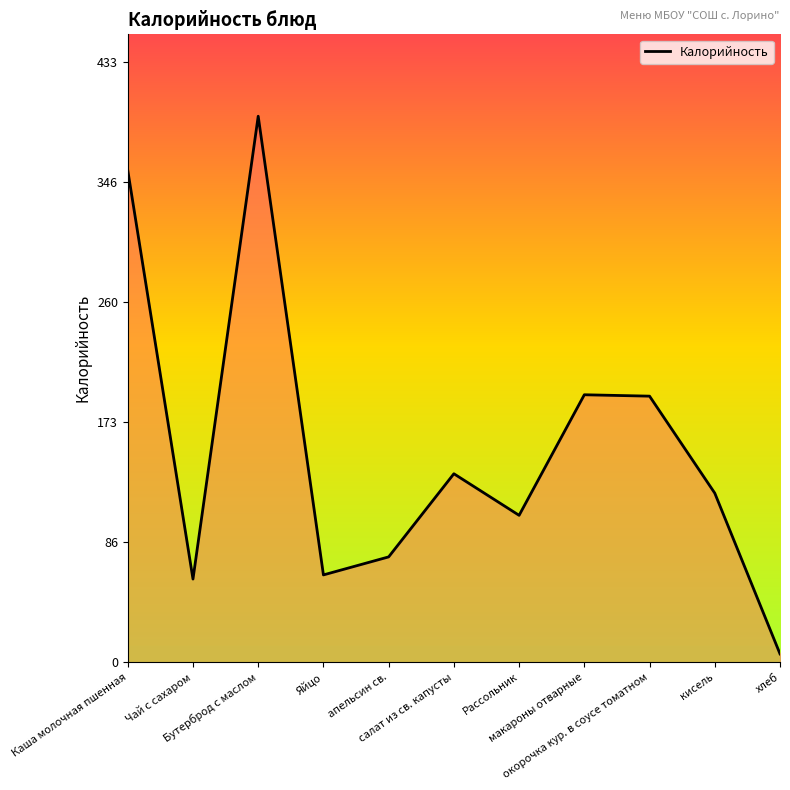

How many values are below 122?

5